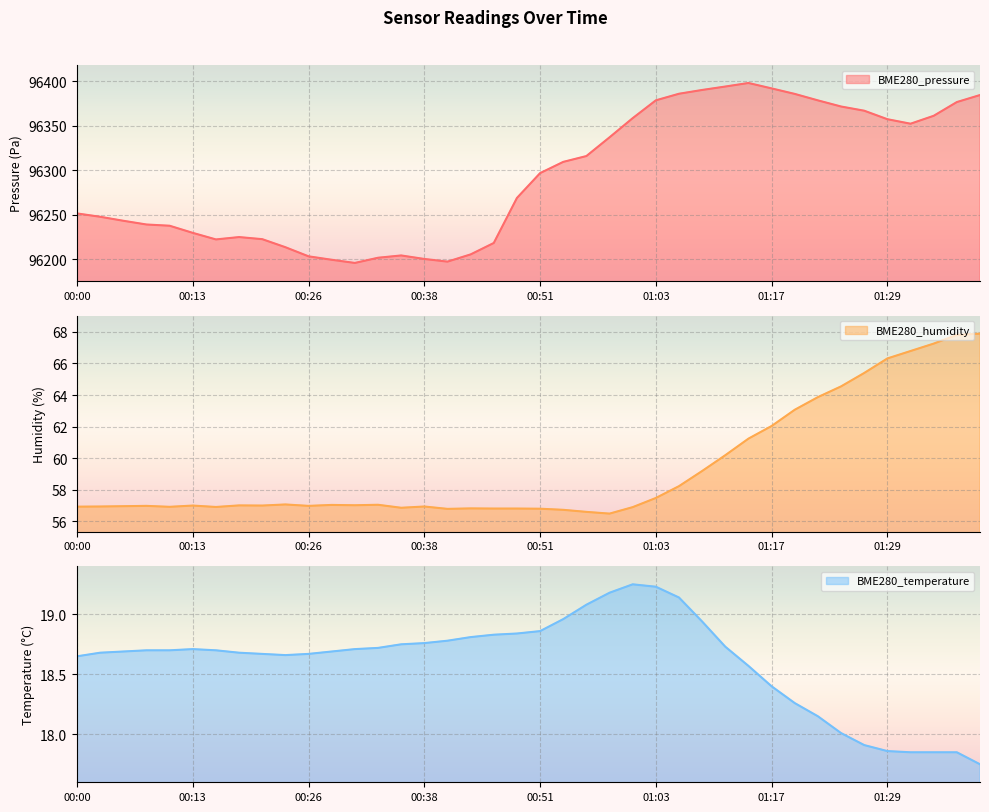

The value of BME280_temperature at 00:38 is 26.8. True or false?

False